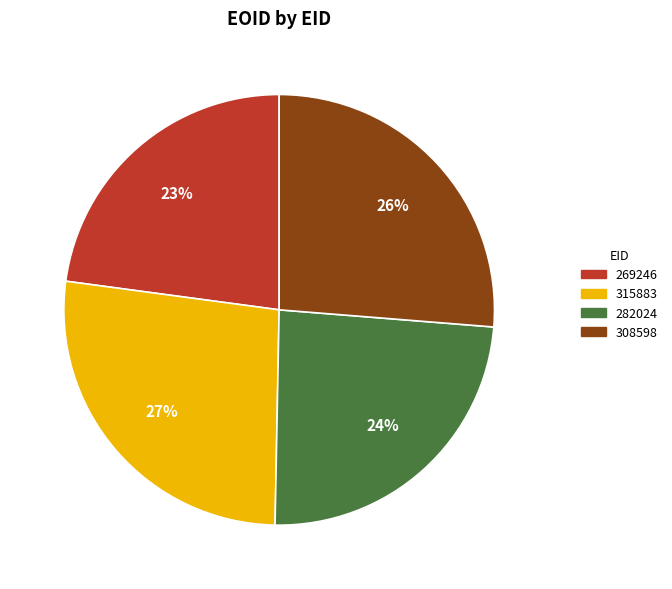

To the nearest percent, what portion does 308598 represent?

26%